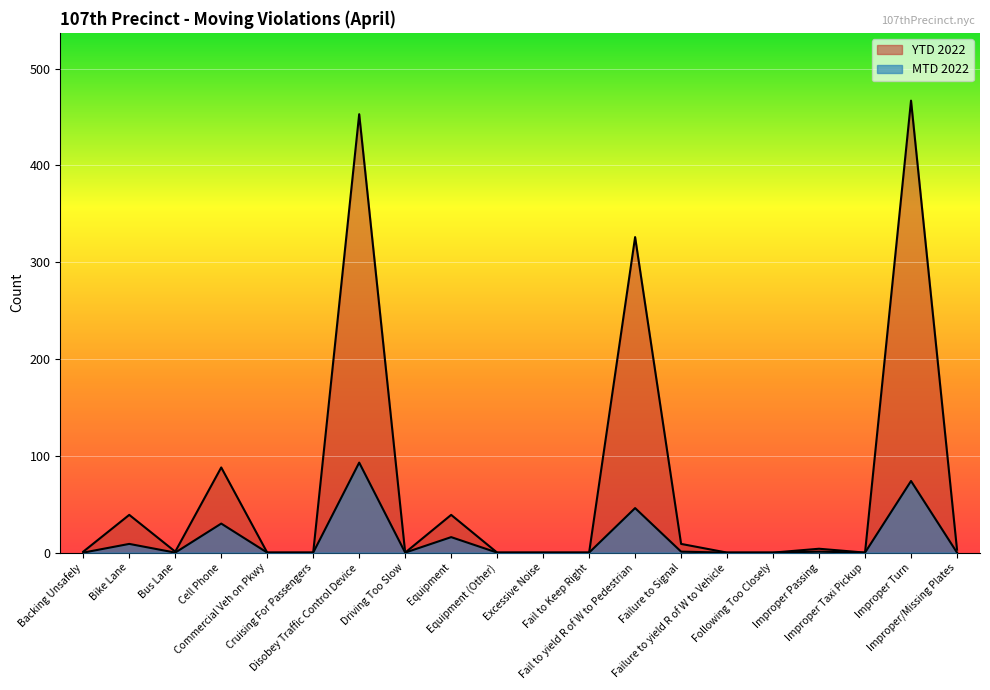

Between Fail to Keep Right and Improper Turn, which series saw the biggest shift?

YTD 2022